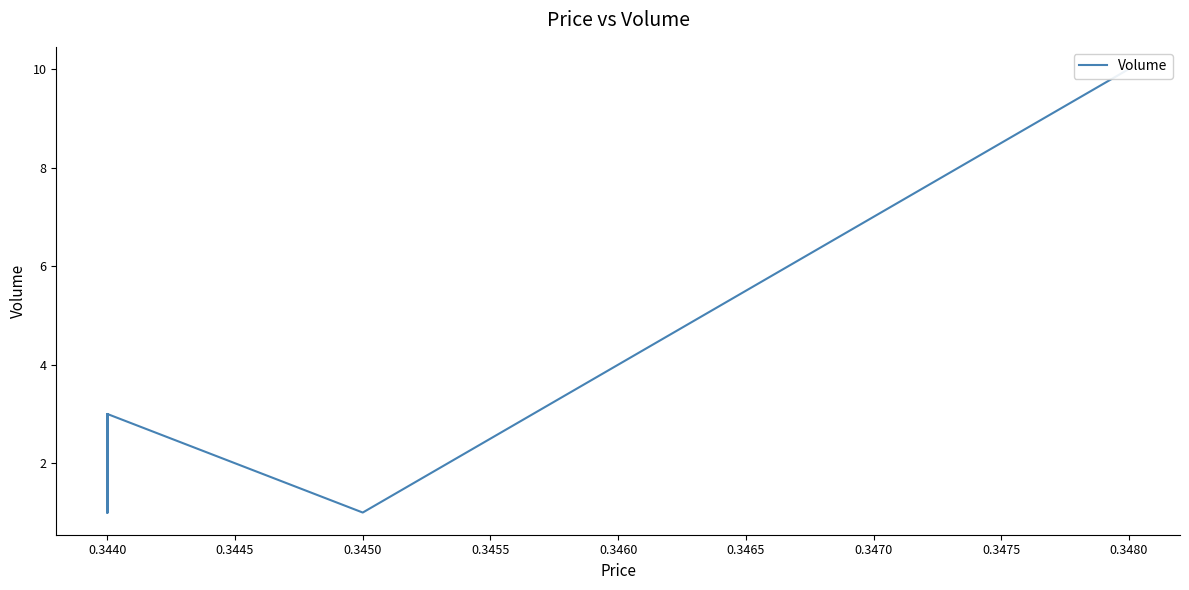

What is the value of the 6th point from the left?

2